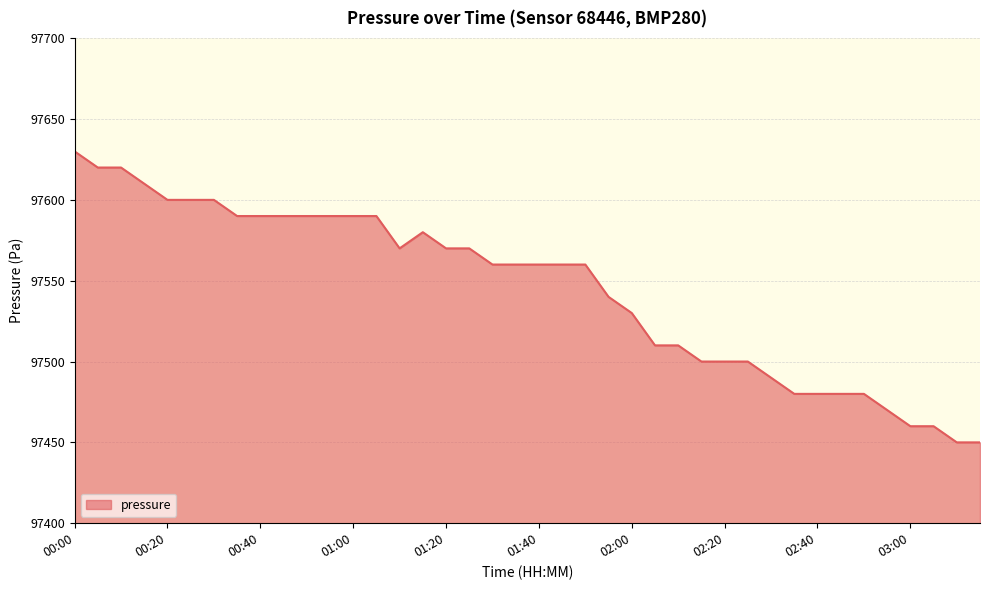

What is the smallest value displayed?

97450